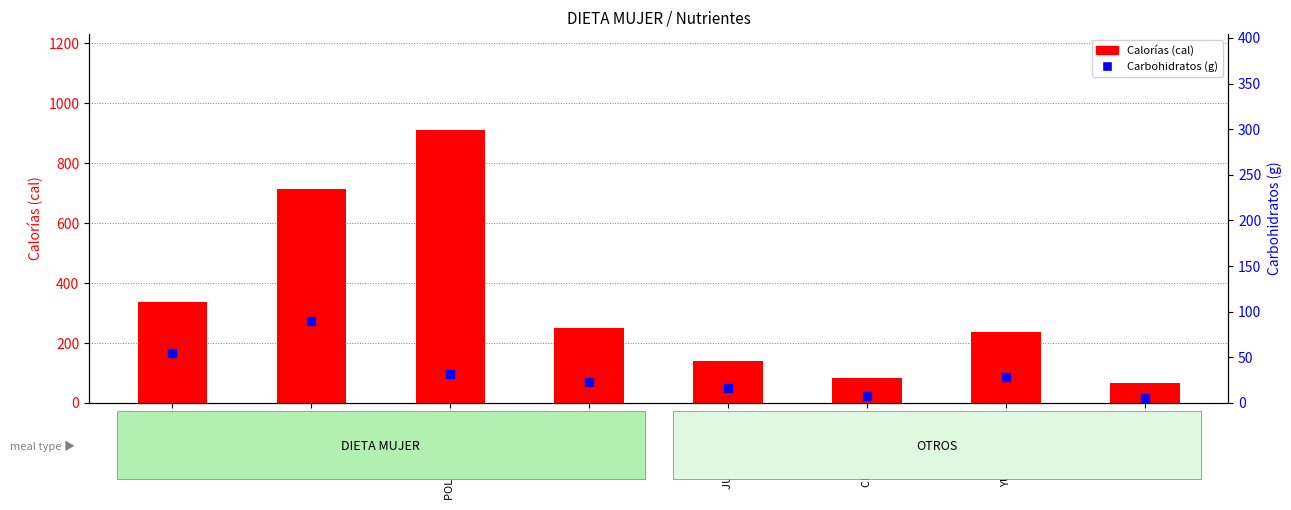

Which series has the widest spread of Y values?

Calorías (cal)